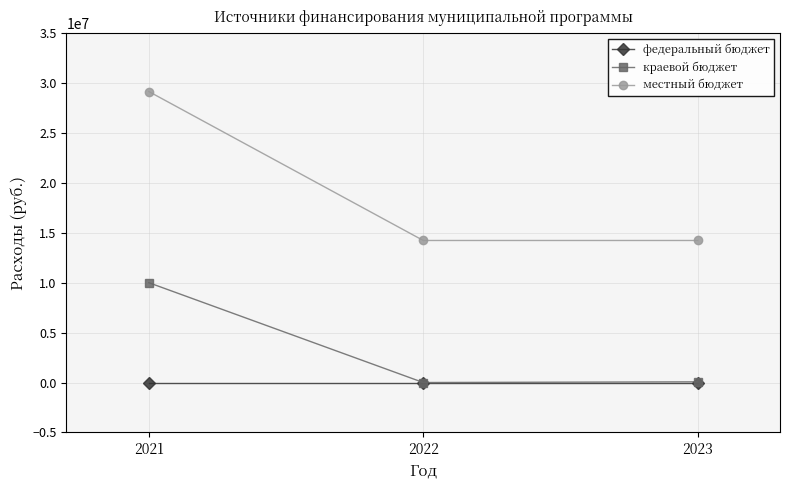

List the labels in order of федеральный бюджет value, largest first.

2021, 2022, 2023